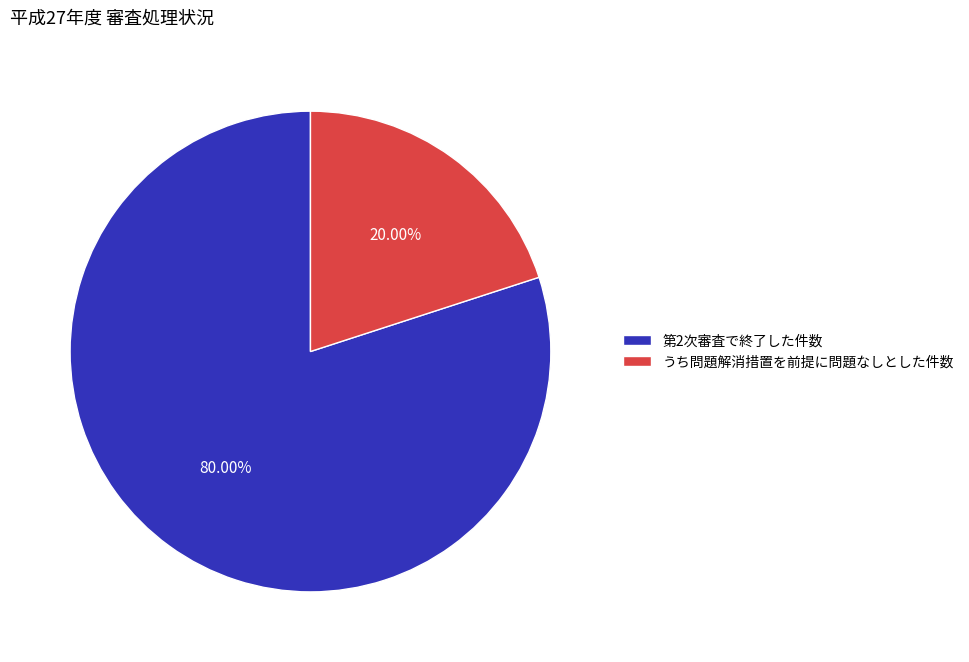

Does 第2次審査で終了した件数 account for over 50% of the chart?

Yes